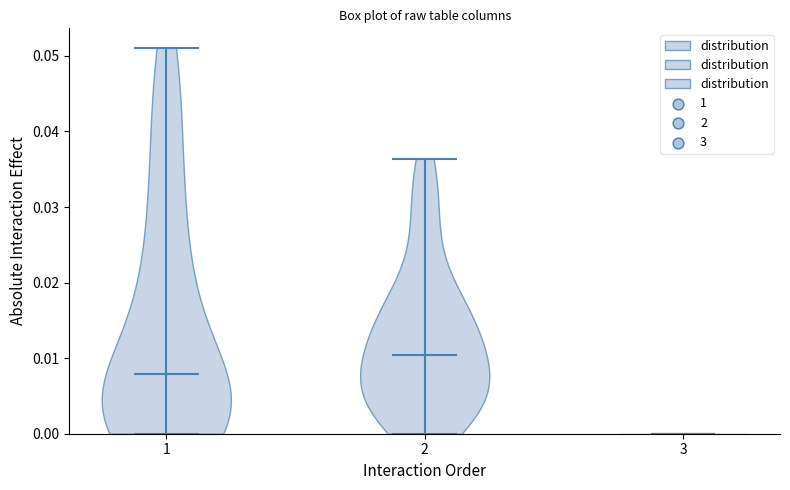

Which violin has the lowest median line?

3